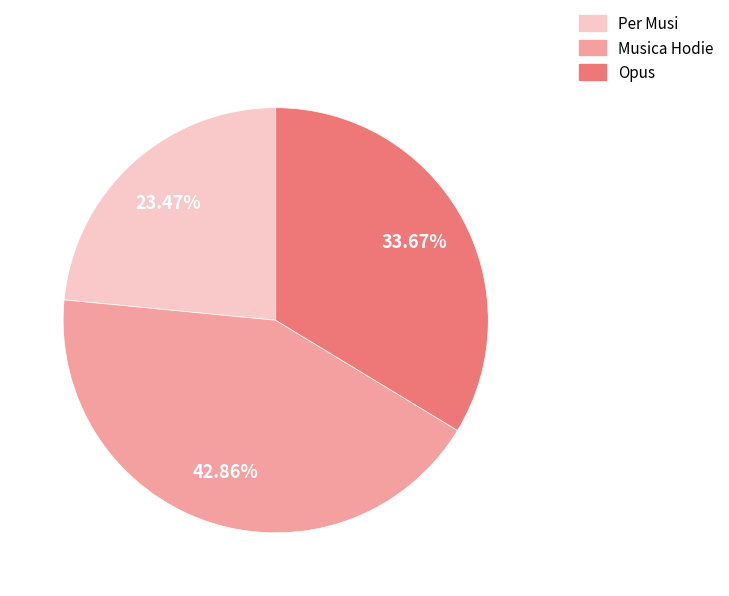

The Per Musi slice represents 23% of the pie. True or false?

True